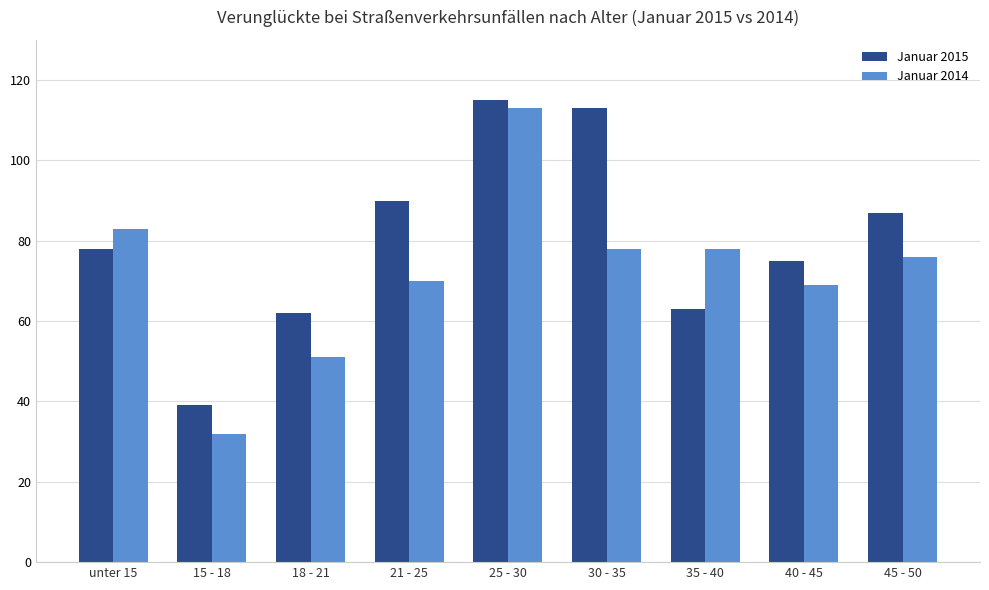

Count the number of data series in this chart.

2